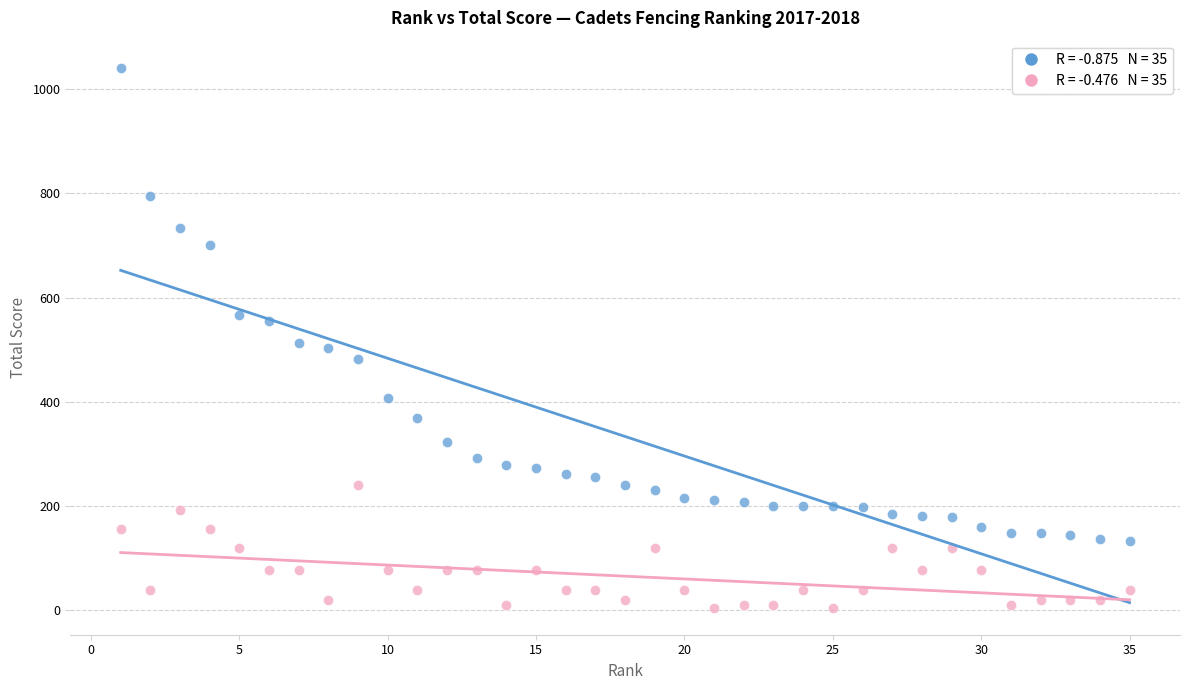

Across all data points, what is the range of X values (max minus min)?

34.0